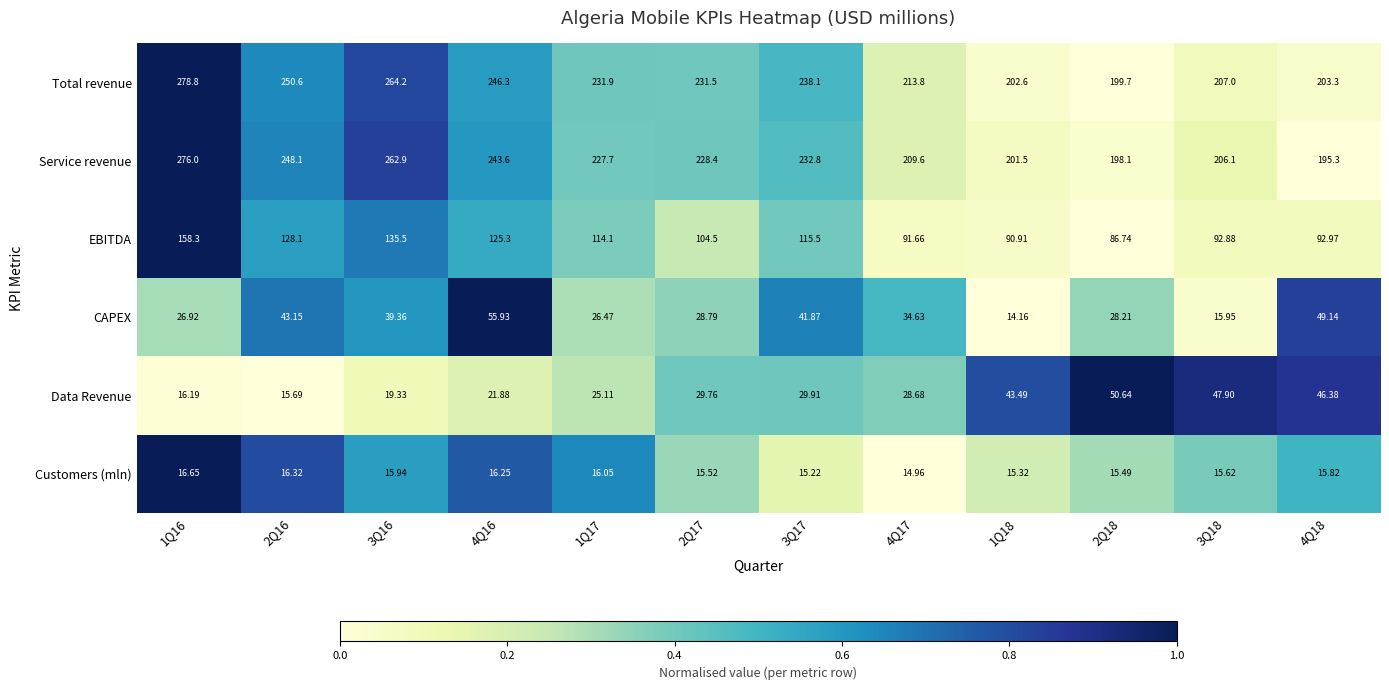

Which series changed the most between 3Q16 and 1Q18?

Total revenue